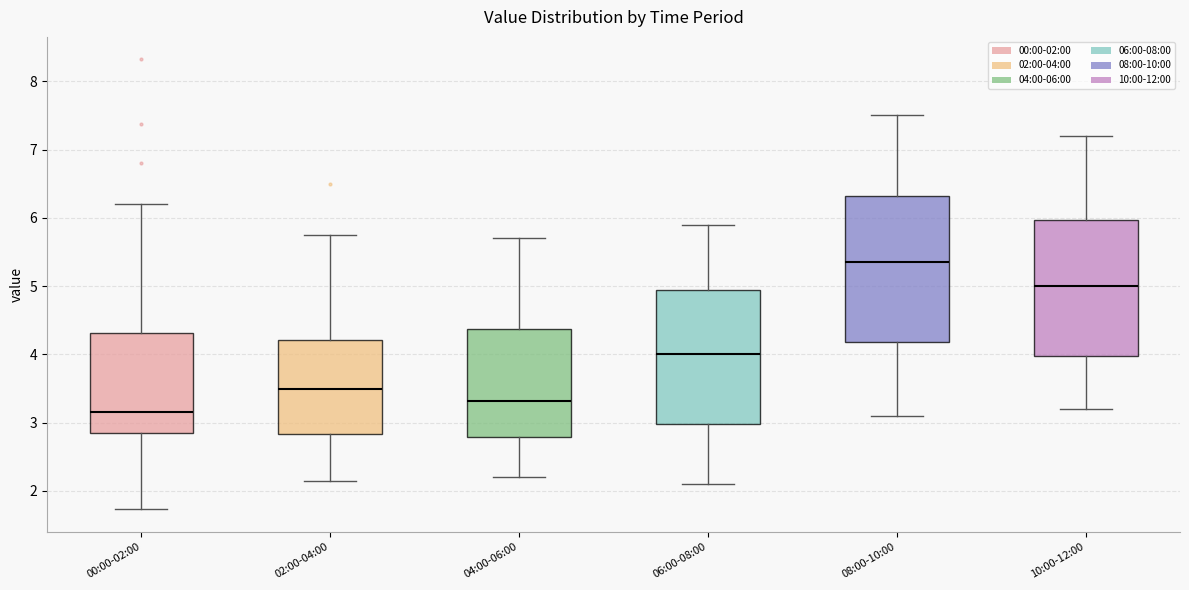

Reading left to right, transcribe this box plot: for each box, give where its median line is, the range the box spans, and where its two whiskers end, as read against the y-axis. The values are not printed on the chart, so give them approximately, as read against the axis.

00:00-02:00: median 3.2, box 2.9 to 4.3, whiskers 1.7 to 6.2
02:00-04:00: median 3.5, box 2.8 to 4.2, whiskers 2.2 to 5.8
04:00-06:00: median 3.3, box 2.8 to 4.4, whiskers 2.2 to 5.7
06:00-08:00: median 4.0, box 3.0 to 5.0, whiskers 2.1 to 5.9
08:00-10:00: median 5.4, box 4.2 to 6.3, whiskers 3.1 to 7.5
10:00-12:00: median 5.0, box 4.0 to 6.0, whiskers 3.2 to 7.2